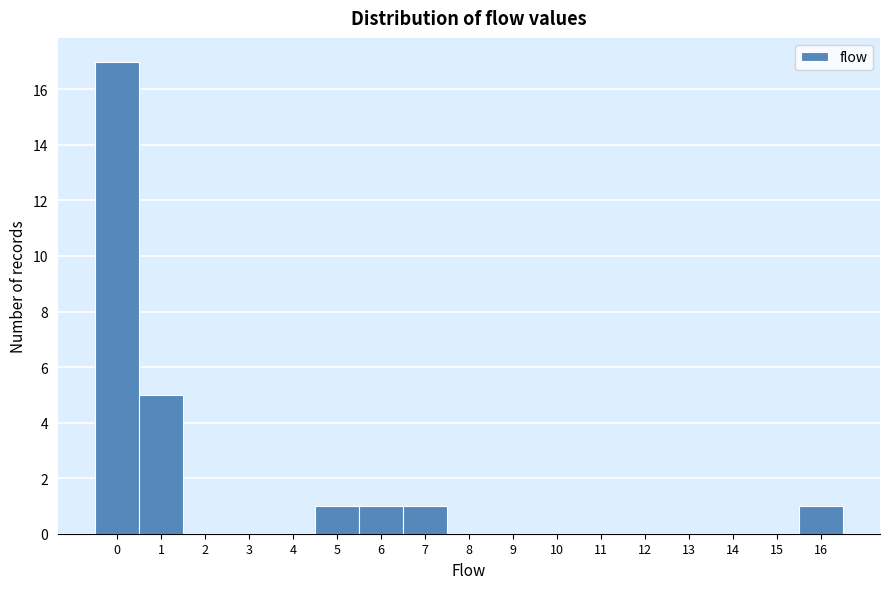

Reading left to right, list every bar in this chart as the range it spans on the x-axis followed by its height. The values are not printed on the chart, so give them approximately, as read against the axis.

-0.5 to 0.5: 17
0.5 to 1.5: 5
1.5 to 2.5: 0
2.5 to 3.5: 0
3.5 to 4.5: 0
4.5 to 5.5: 1
5.5 to 6.5: 1
6.5 to 7.5: 1
7.5 to 8.5: 0
8.5 to 9.5: 0
9.5 to 10.5: 0
10.5 to 11.5: 0
11.5 to 12.5: 0
12.5 to 13.5: 0
13.5 to 14.5: 0
14.5 to 15.5: 0
15.5 to 16.5: 1